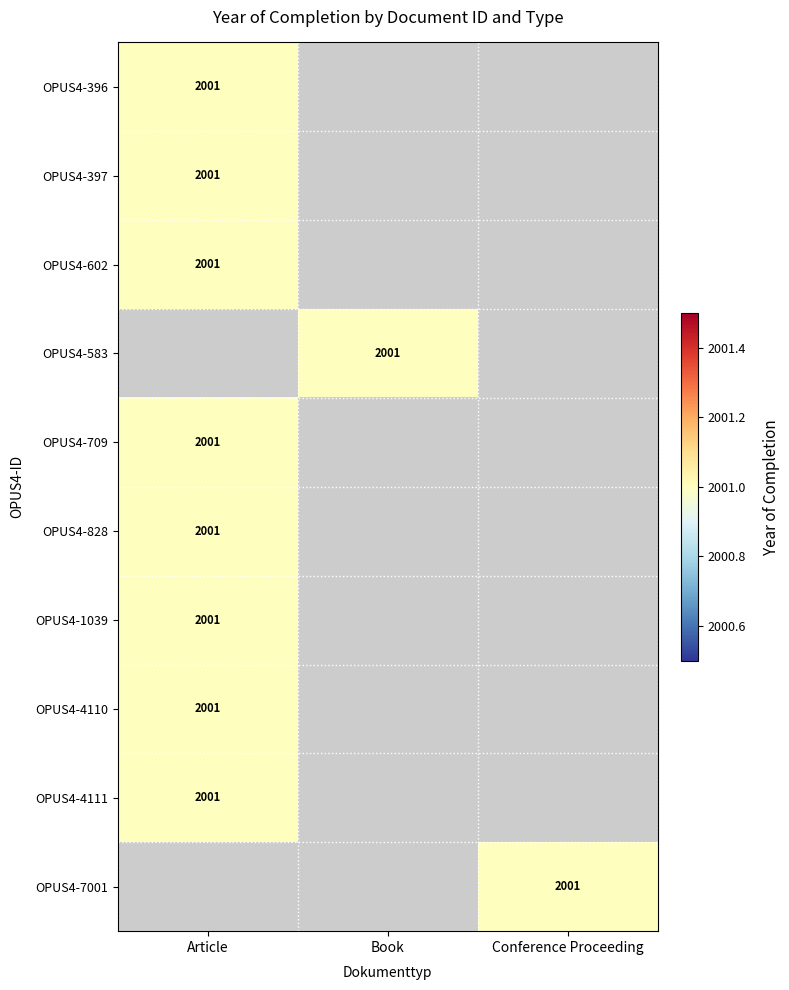

Reading left to right, extract all data points from this chart.

OPUS4-396: Article=2001	Book=0	Conference Proceeding=0
OPUS4-397: Article=2001	Book=0	Conference Proceeding=0
OPUS4-602: Article=2001	Book=0	Conference Proceeding=0
OPUS4-583: Article=0	Book=2001	Conference Proceeding=0
OPUS4-709: Article=2001	Book=0	Conference Proceeding=0
OPUS4-828: Article=2001	Book=0	Conference Proceeding=0
OPUS4-1039: Article=2001	Book=0	Conference Proceeding=0
OPUS4-4110: Article=2001	Book=0	Conference Proceeding=0
OPUS4-4111: Article=2001	Book=0	Conference Proceeding=0
OPUS4-7001: Article=0	Book=0	Conference Proceeding=2001